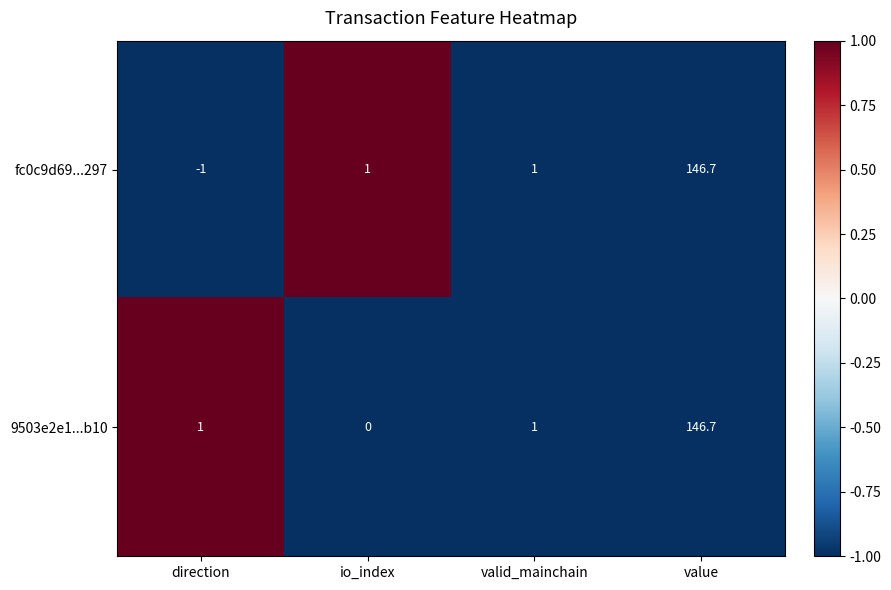

Reading right to left, extract all data points from this chart.

fc0c9d69...297: 146.7	1.0	1.0	-1.0
9503e2e1...b10: 146.7	1.0	0.0	1.0